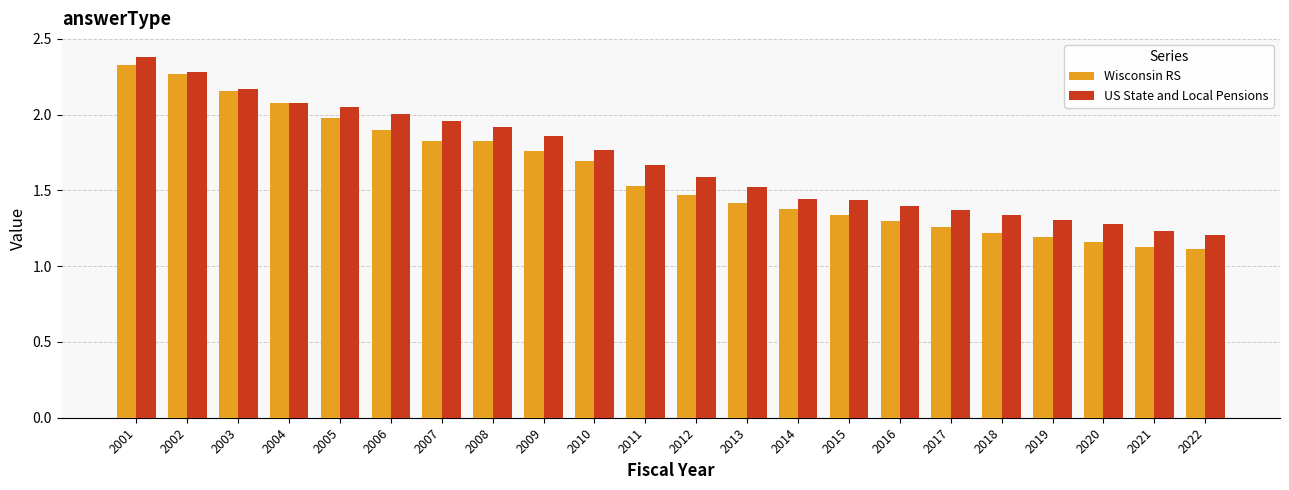

What is the difference between the US State and Local Pensions values at 2002 and 2015?

0.8